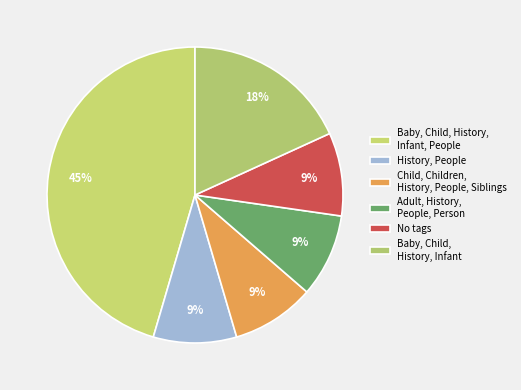

To the nearest percent, what is the combined percentage of History, People and Adult, History, People, Person?

18%